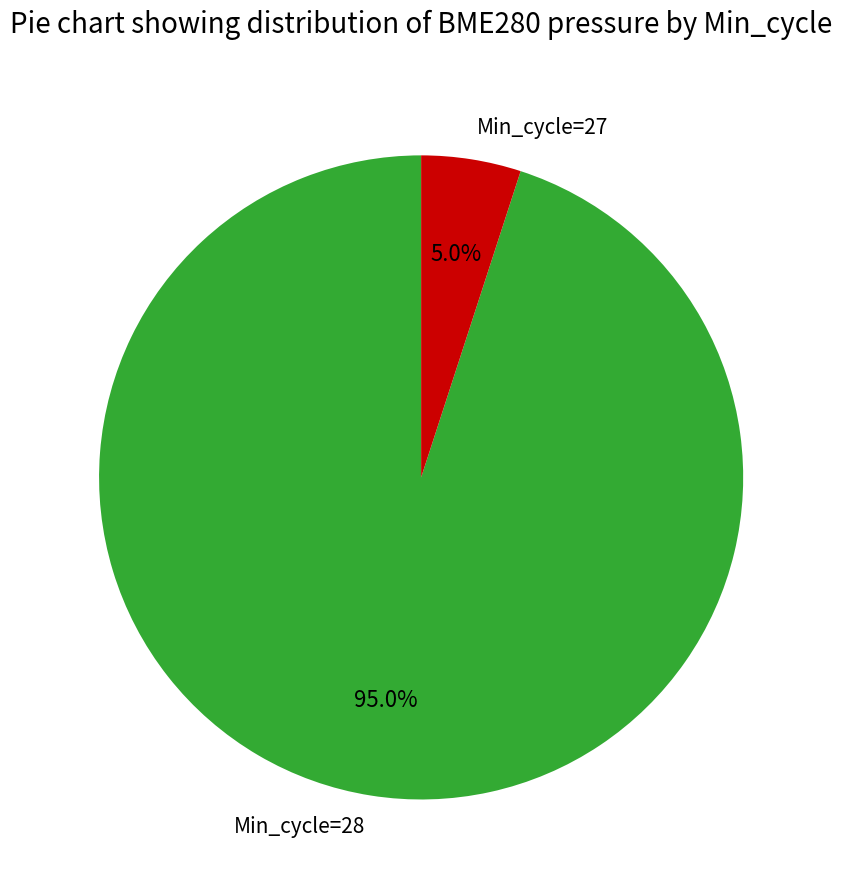

Does any single category account for the majority?

Yes